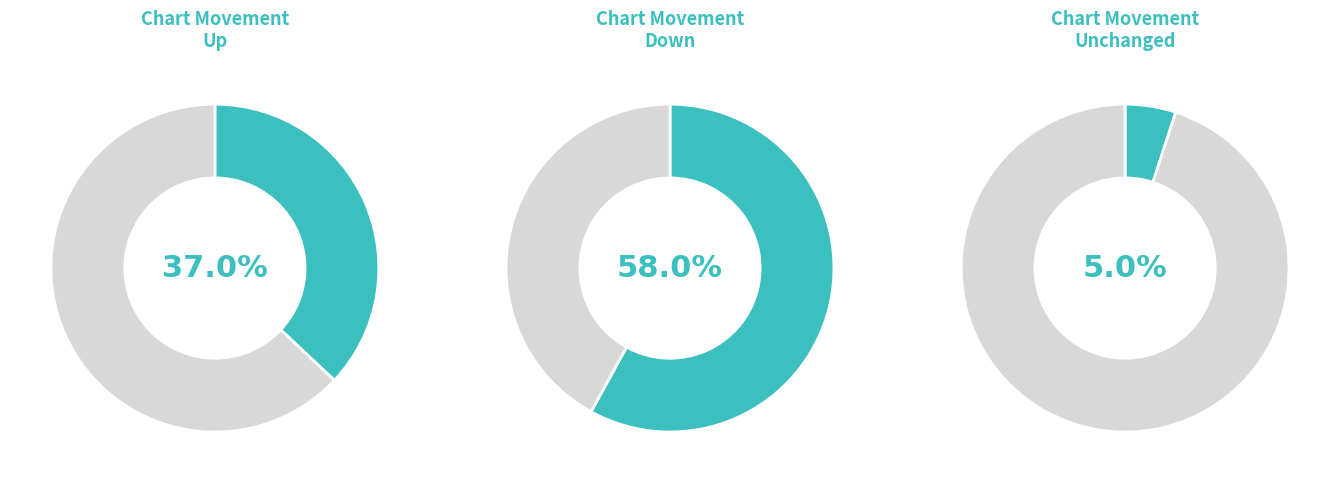

Which category has the biggest portion of the pie?

down